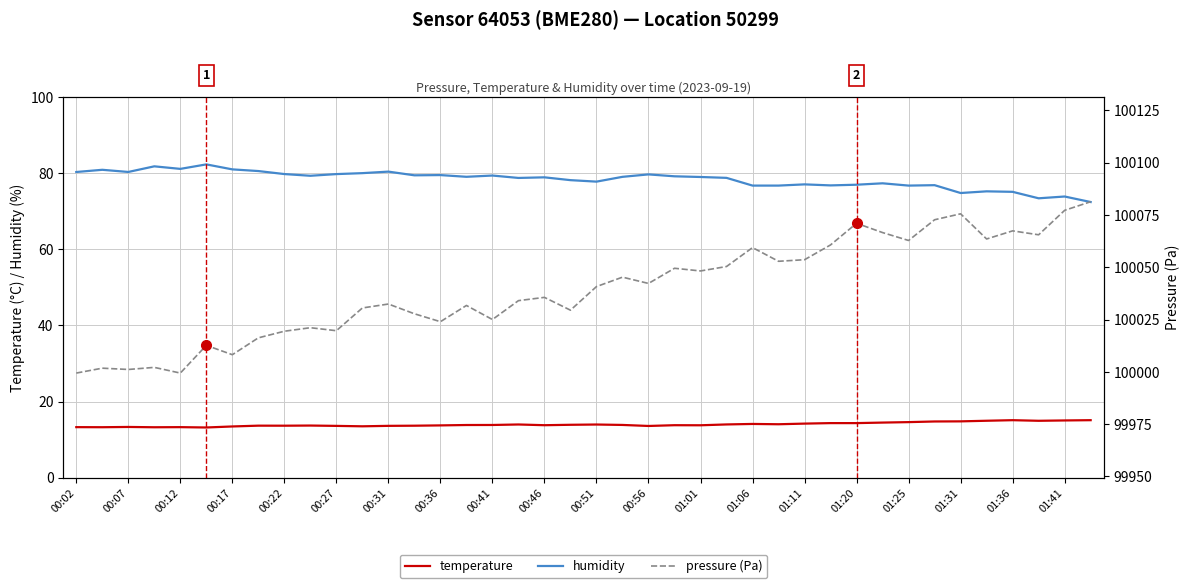

True or false: temperature has a value of 7.0 at 01:11.

False